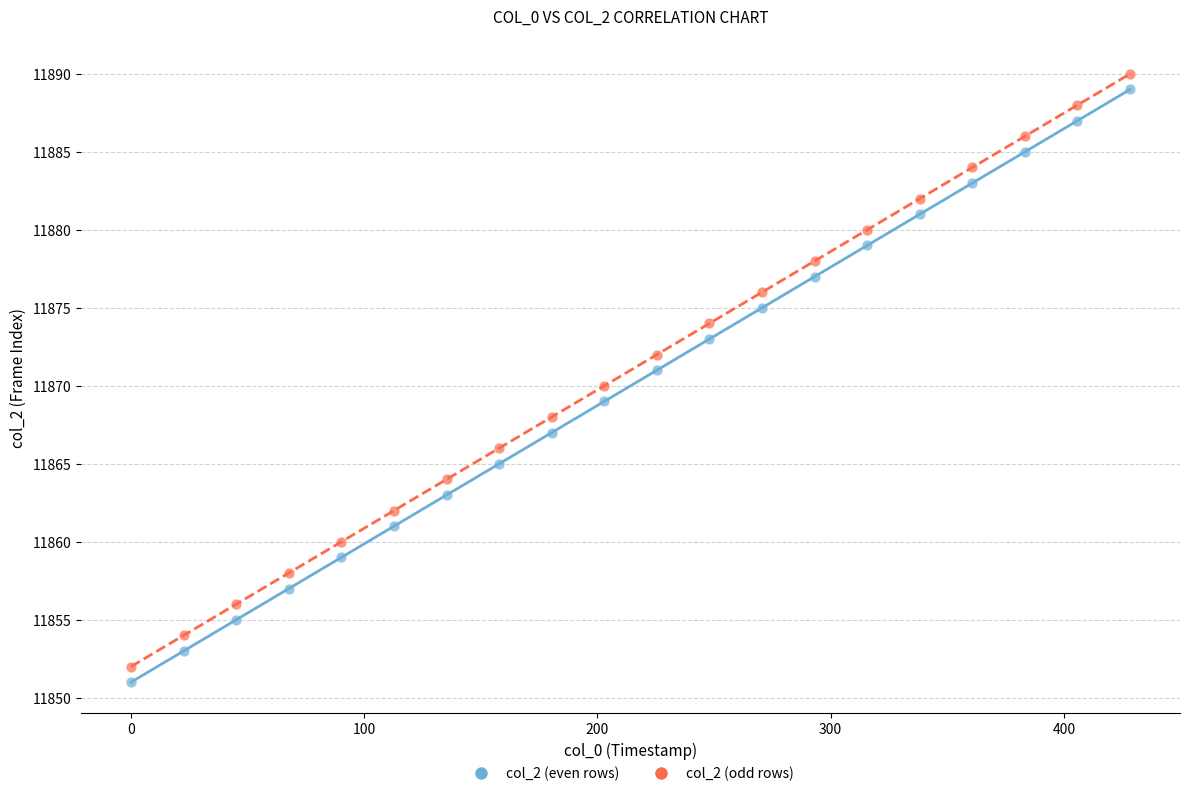

Which series reaches the minimum Y coordinate?

col_2 (even rows)